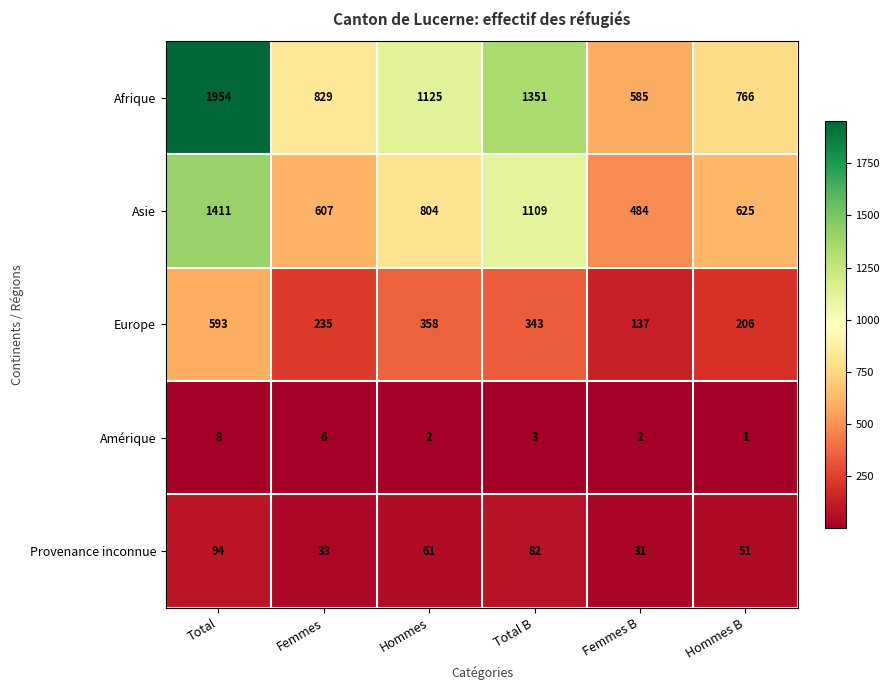

What is the spread (max minus min) of values at Total?

1946